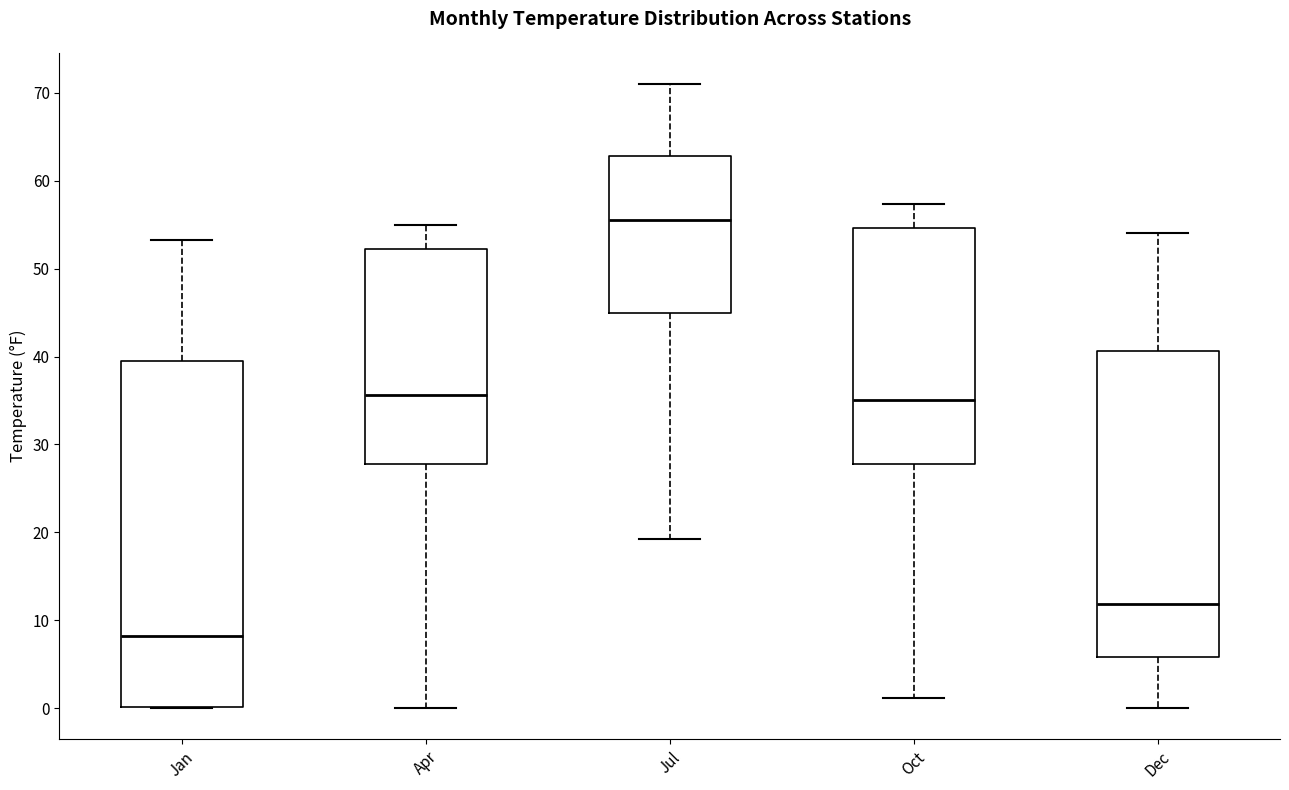

Comparing the boxes themselves (not the whiskers), which one is the tallest?

Jan